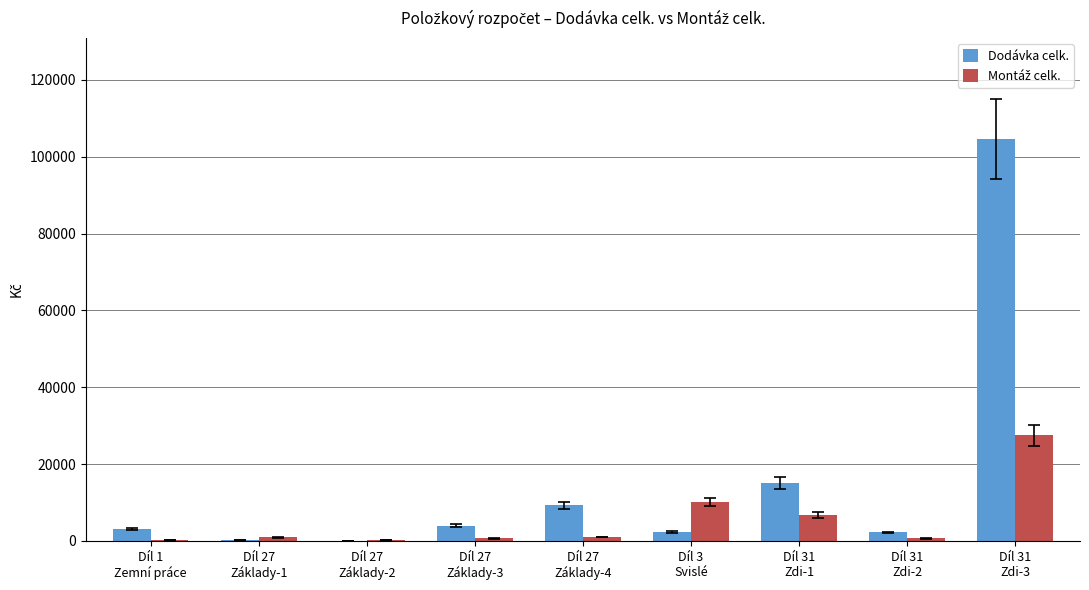

What is the sum of all Dodávka celk. values?

140890.6